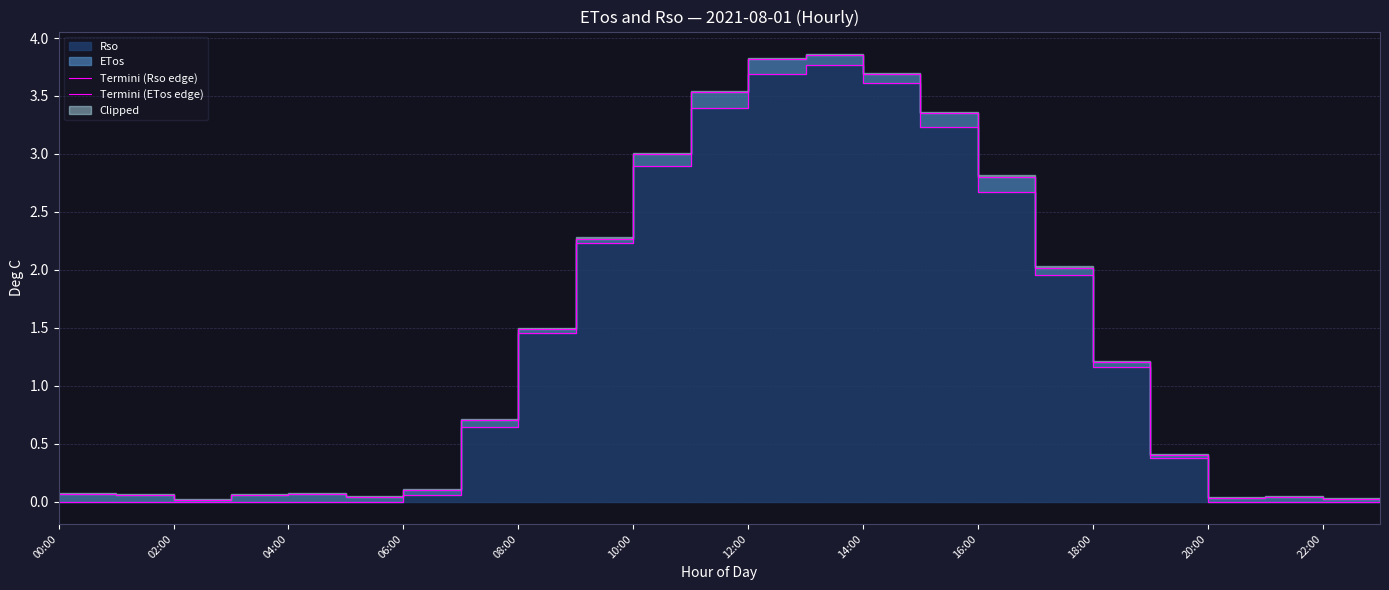

Is it true that Termini (ETos edge) equals 0.0 at 21?

False